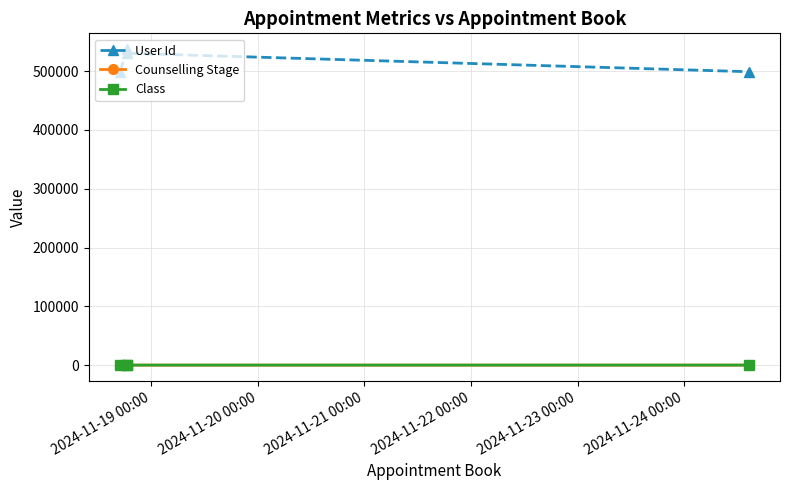

What is the difference between the highest and lowest values at 2024-11-19 00:00?

499392